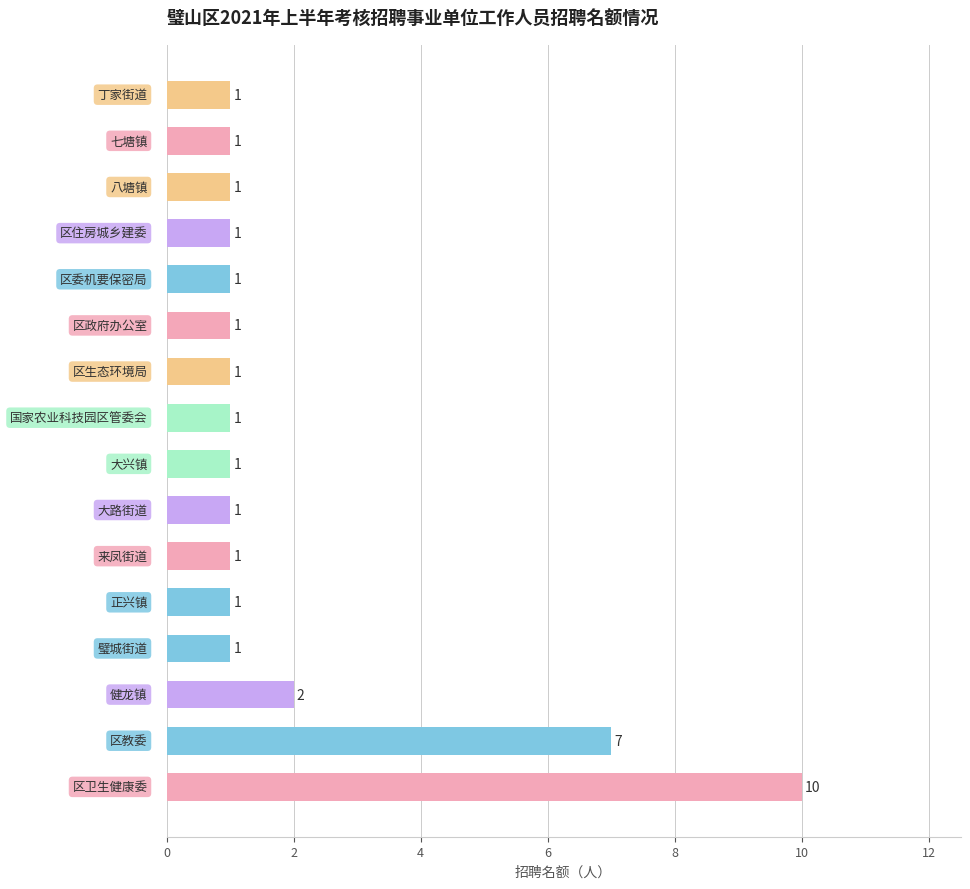

What is the greatest value displayed?

10